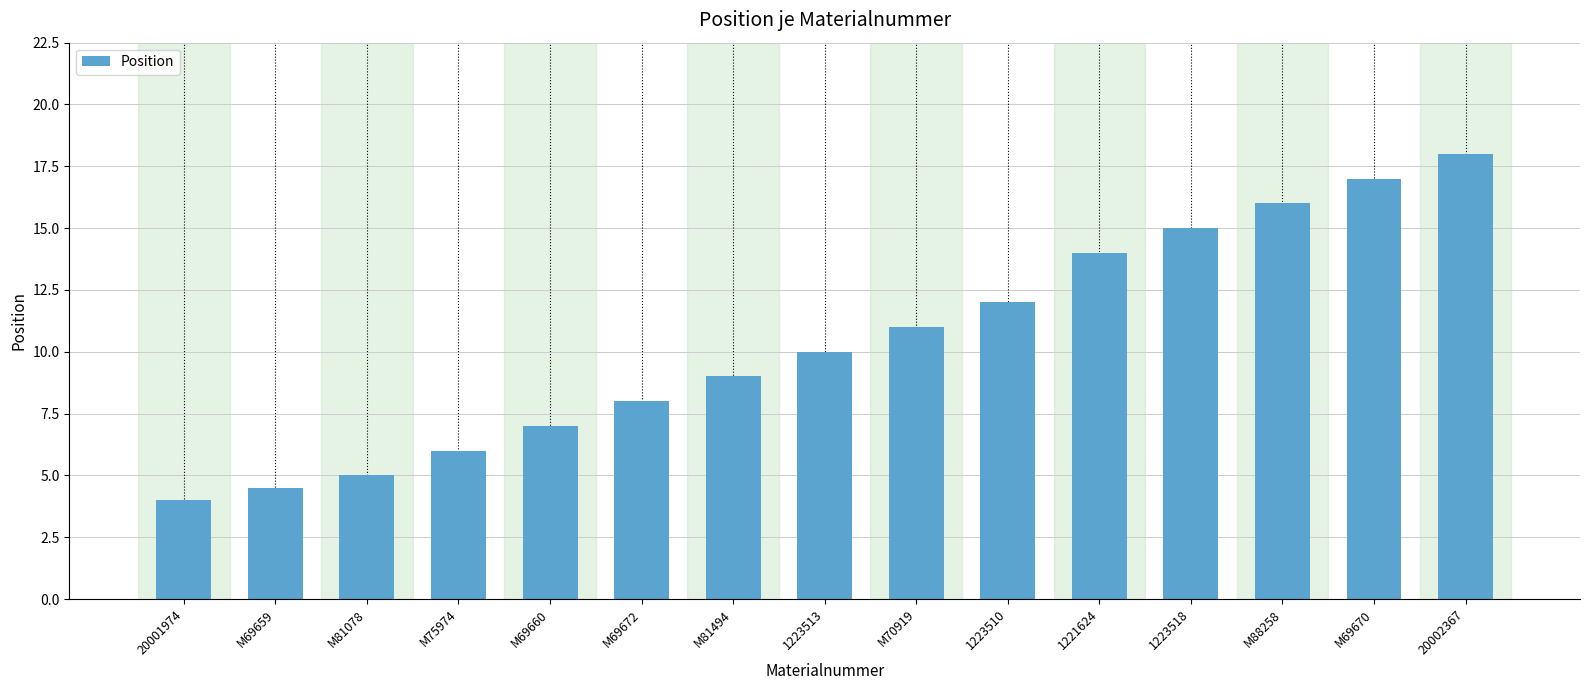

True or false: the data shows 9.3 at M75974.

False